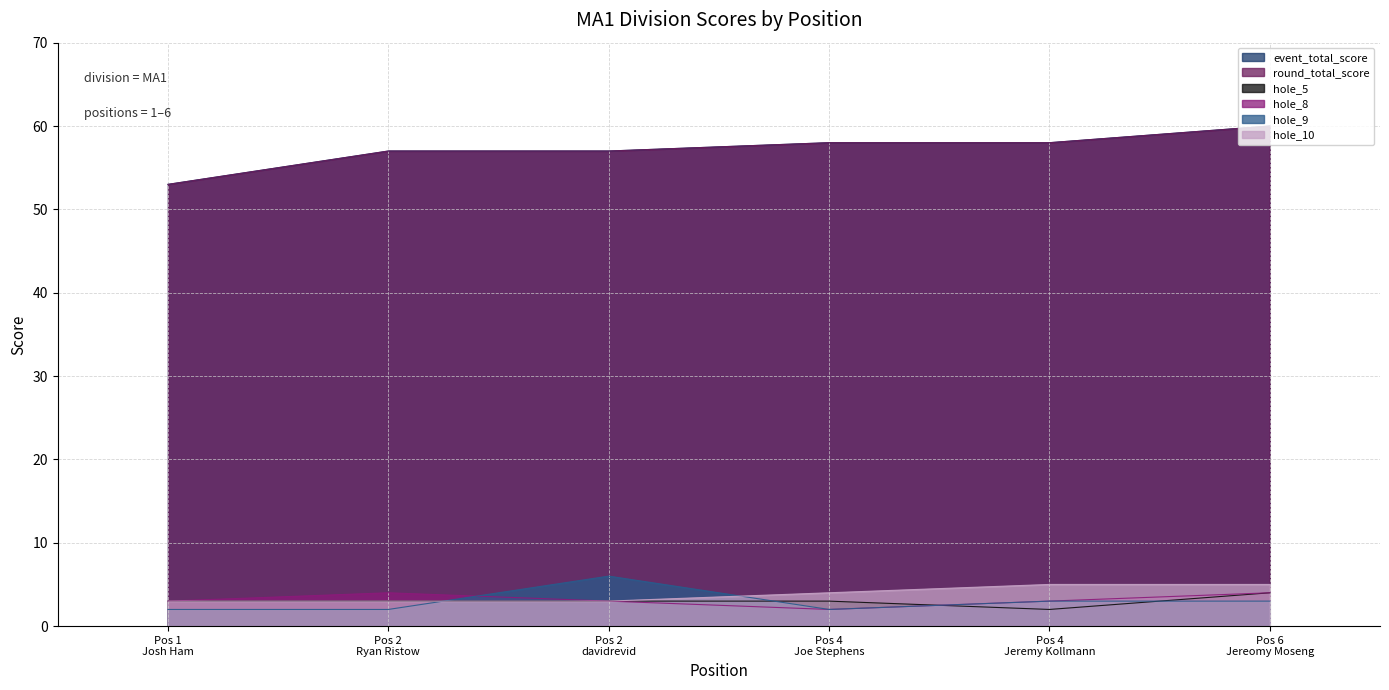

At which label is hole_9 closest to 4?

Pos 4 Jeremy Kollmann